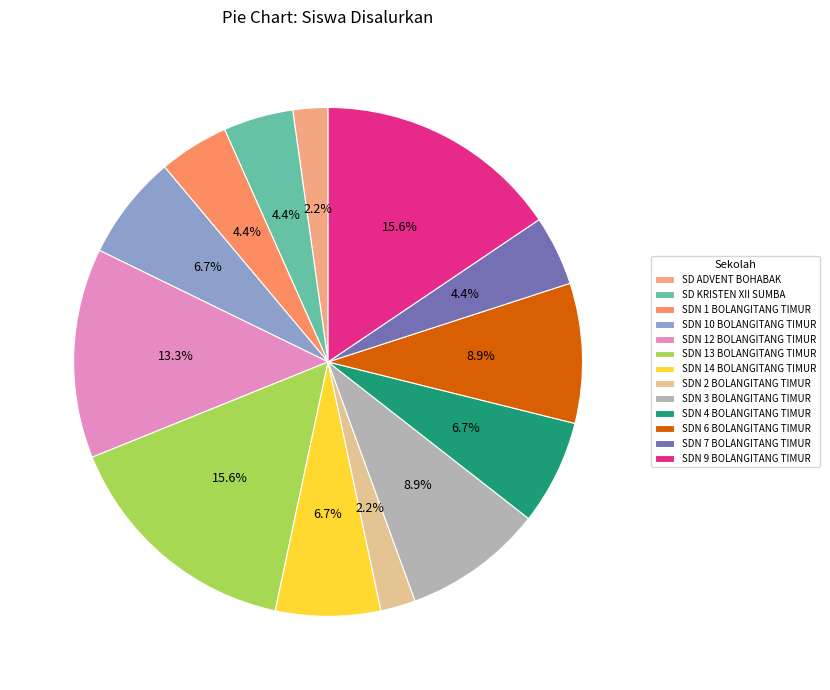

Does SDN 13 BOLANGITANG TIMUR represent more than half of the total?

No